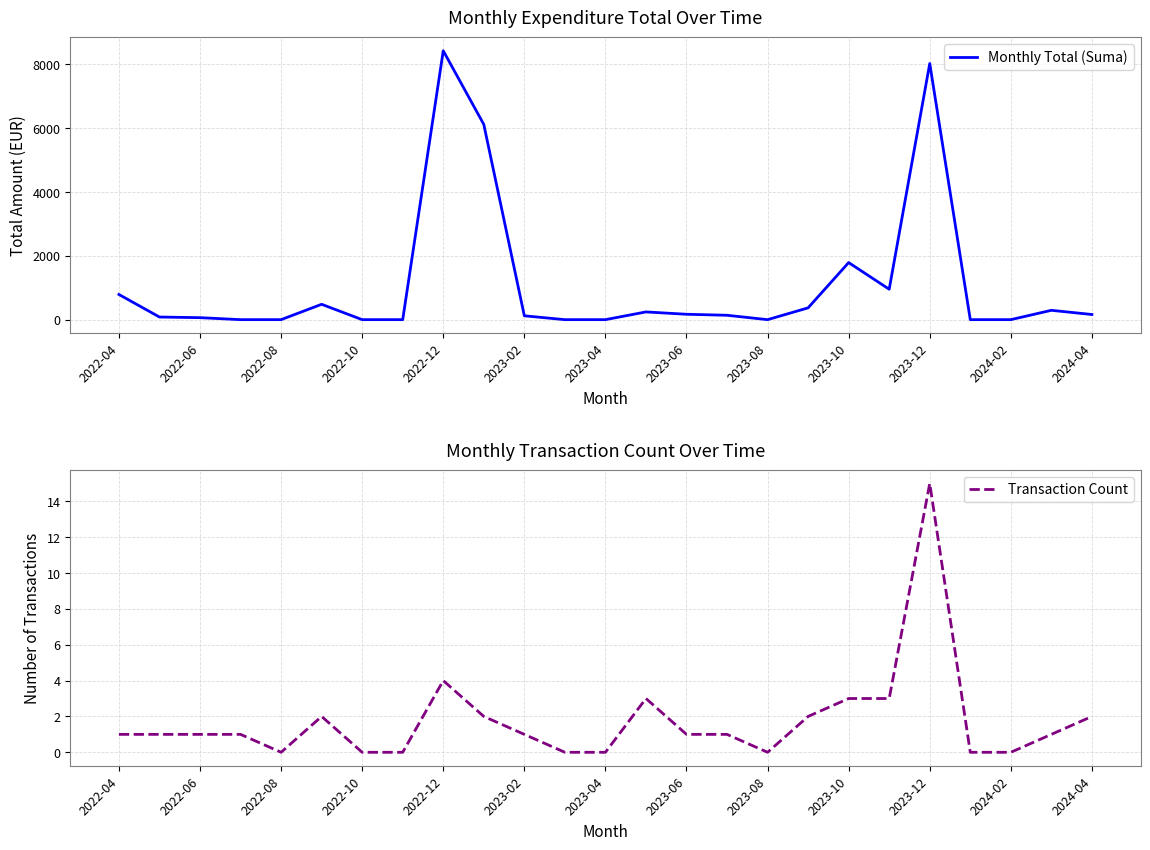

Reading right to left, list all the values displayed in this chart.

Monthly Total (Suma): 161.4	292.8	0.0	0.0	8029.6	953.5	1789.3	370.0	0.0	137.4	168.8	242.4	0.0	0.0	120.7	6120.0	8428.6	0.0	0.0	481.4	0.0	0.0	62.4	82.3	788.9
Transaction Count: 2.0	1.0	0.0	0.0	15.0	3.0	3.0	2.0	0.0	1.0	1.0	3.0	0.0	0.0	1.0	2.0	4.0	0.0	0.0	2.0	0.0	1.0	1.0	1.0	1.0